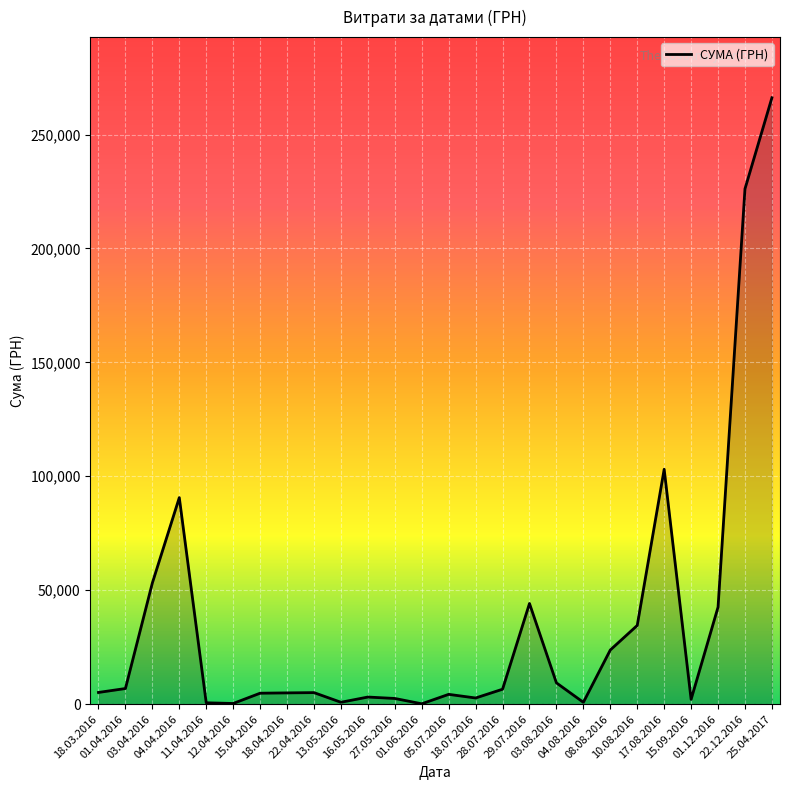

What is the ratio of the value at 18.03.2016 to the value at 01.04.2016?

0.7